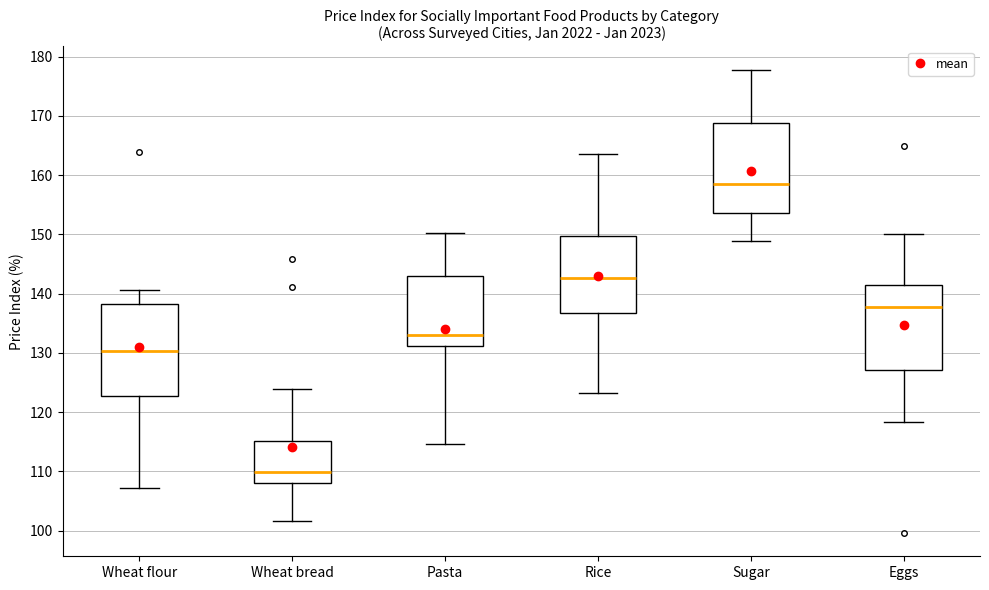

Reading left to right, read every box against the y-axis: the position of its median line, the range the box covers, and the ends of its whiskers. The values are not printed on the chart, so give them approximately, as read against the axis.

Wheat flour: median 130, box 123 to 138, whiskers 107 to 141
Wheat bread: median 110, box 108 to 115, whiskers 102 to 124
Pasta: median 133, box 131 to 143, whiskers 115 to 150
Rice: median 143, box 137 to 150, whiskers 123 to 164
Sugar: median 159, box 154 to 169, whiskers 149 to 178
Eggs: median 138, box 127 to 142, whiskers 118 to 150